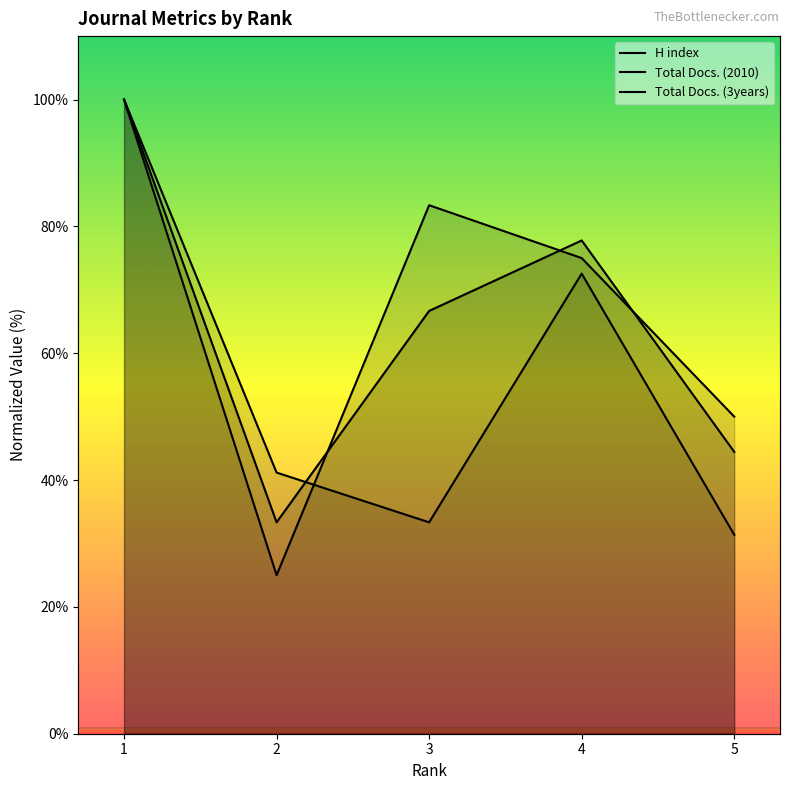

Which has a higher value, 1 or 4?

1